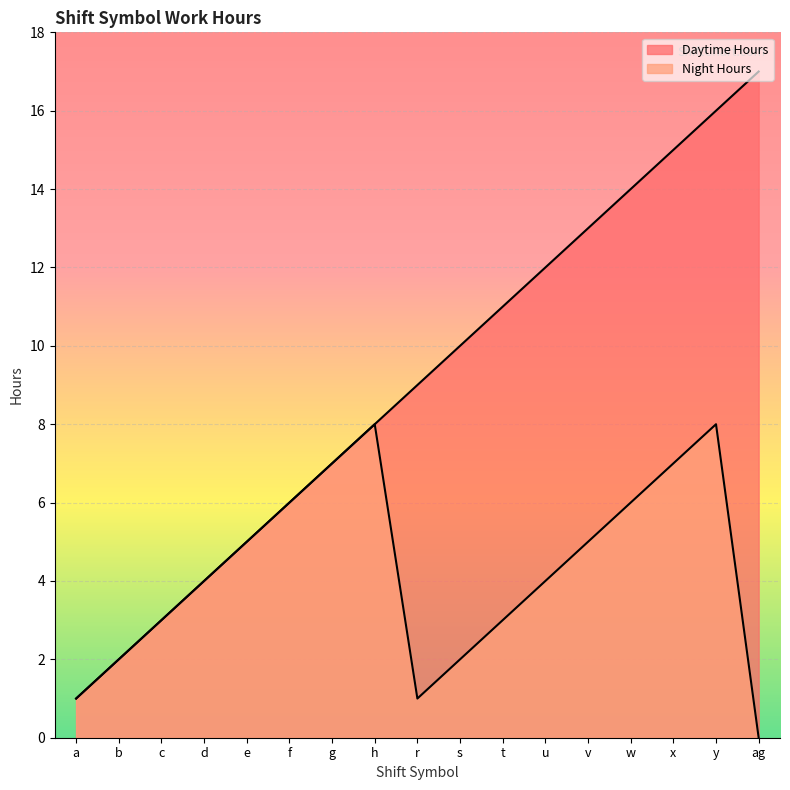

What is the label of the 15th point from the left?

x